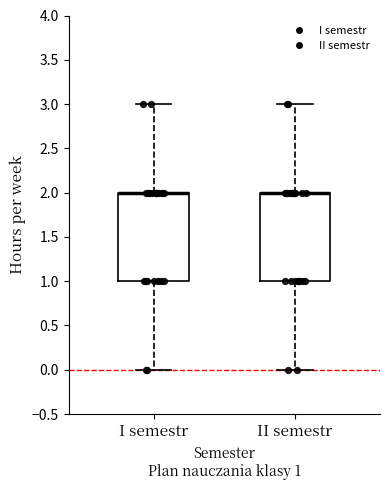

Where is the upper edge of the box for II semestr on the y-axis? The values are not printed on the chart, so give them approximately, as read against the axis.

2